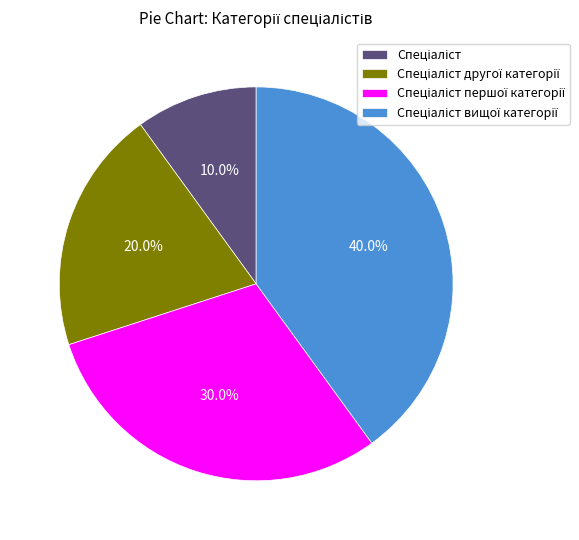

Is there a majority slice in this chart?

No